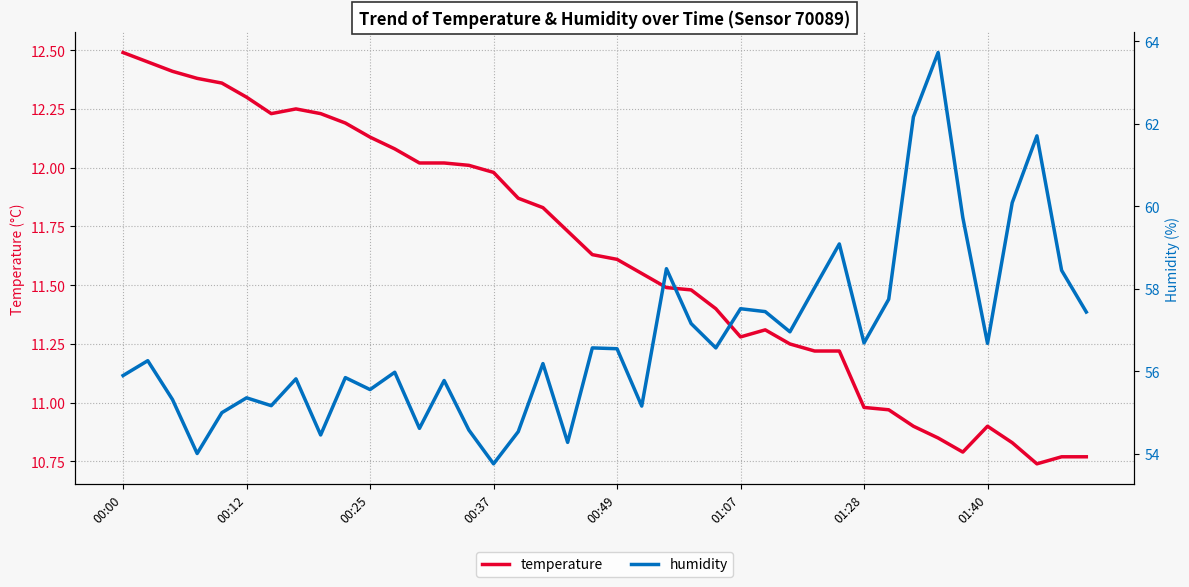

What is the highest value of the temperature series?

12.5